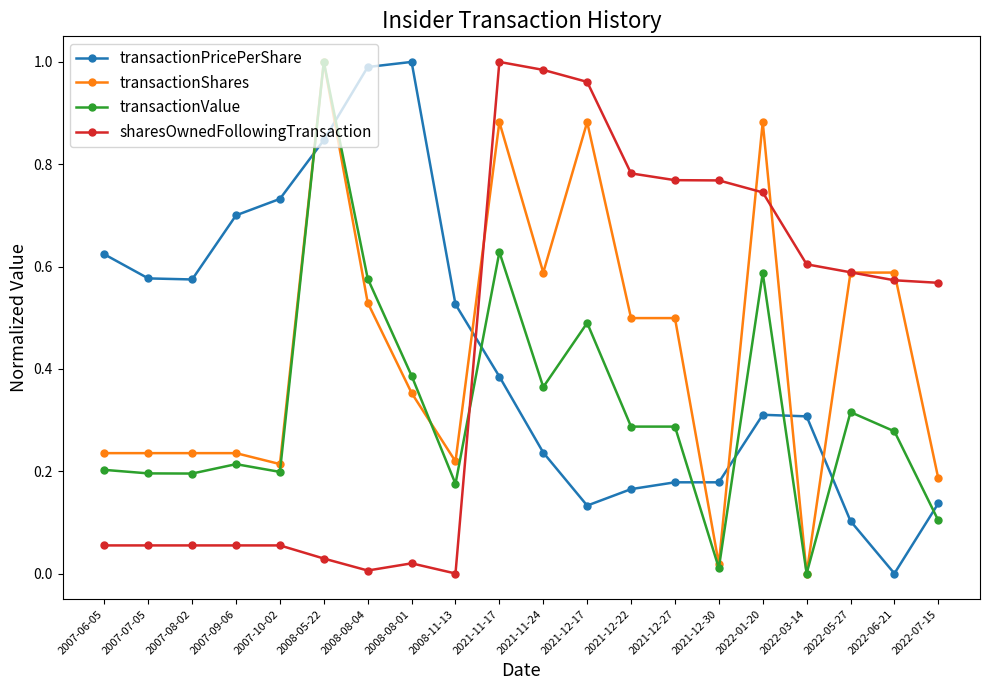

What is the label of the 20th point from the right?

2007-06-05